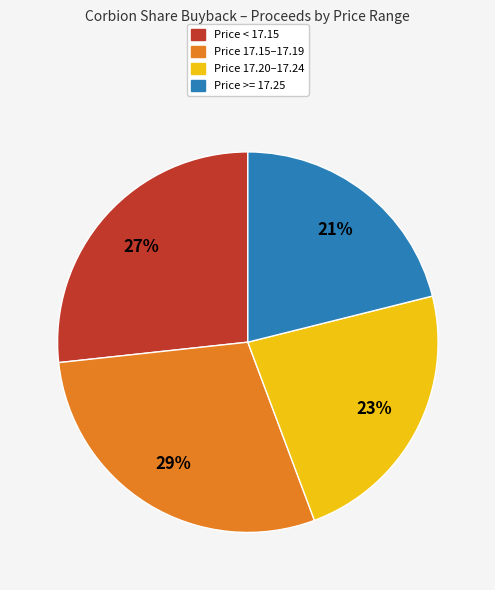

Is there any slice that represents more than half of the pie?

No